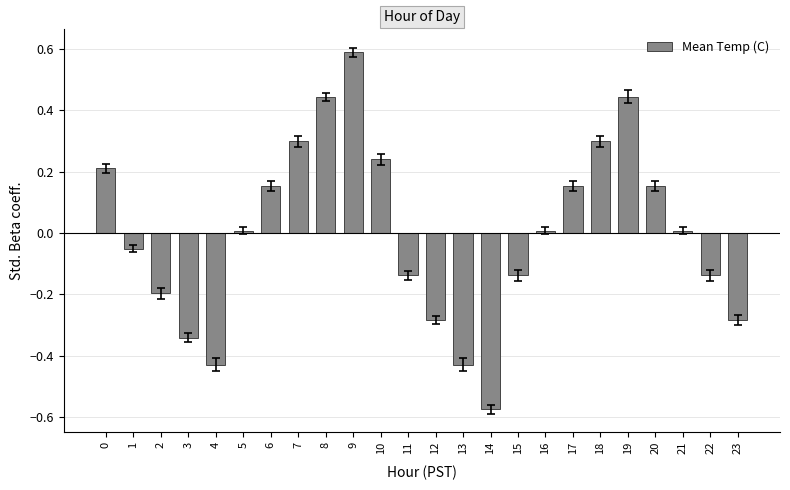

At which category does the chart reach its minimum across all series?

14